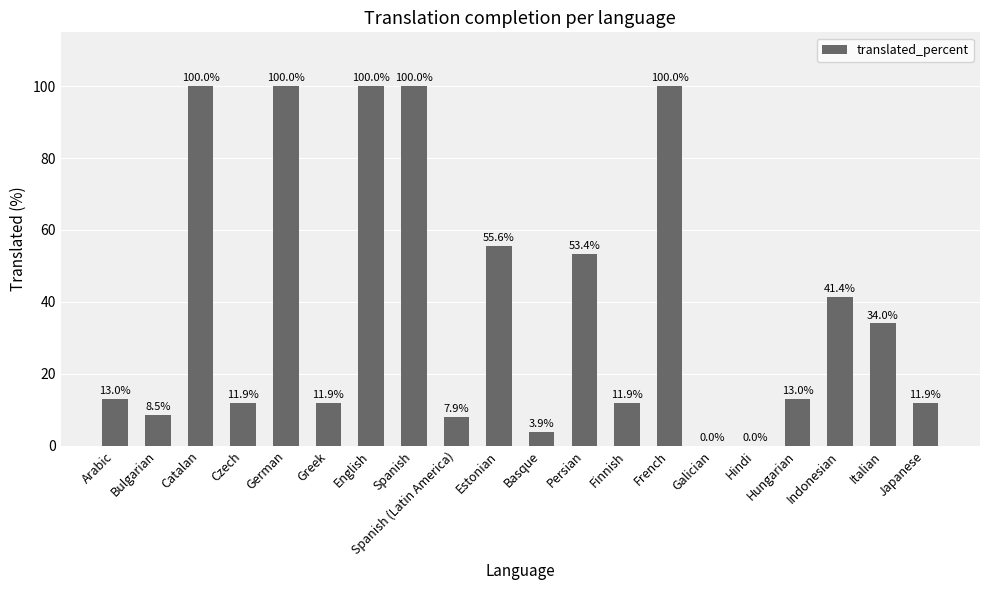

Where is the data nearest to the value 50?

Persian